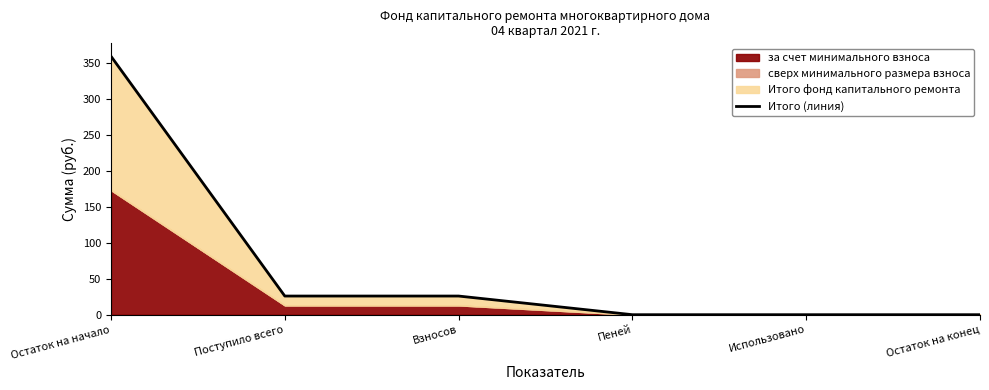

The value at Использовано is 223.6. True or false?

False